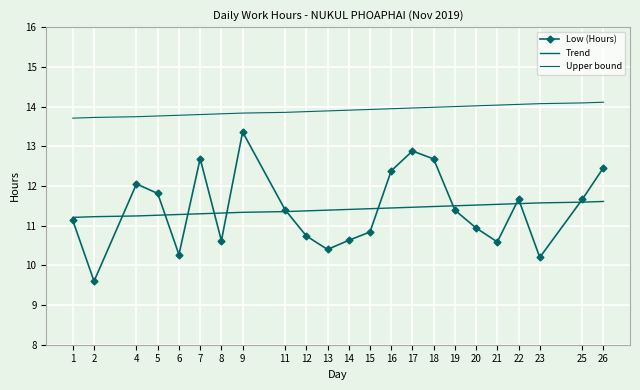

What is the average value of the Low (Hours) series?

11.4